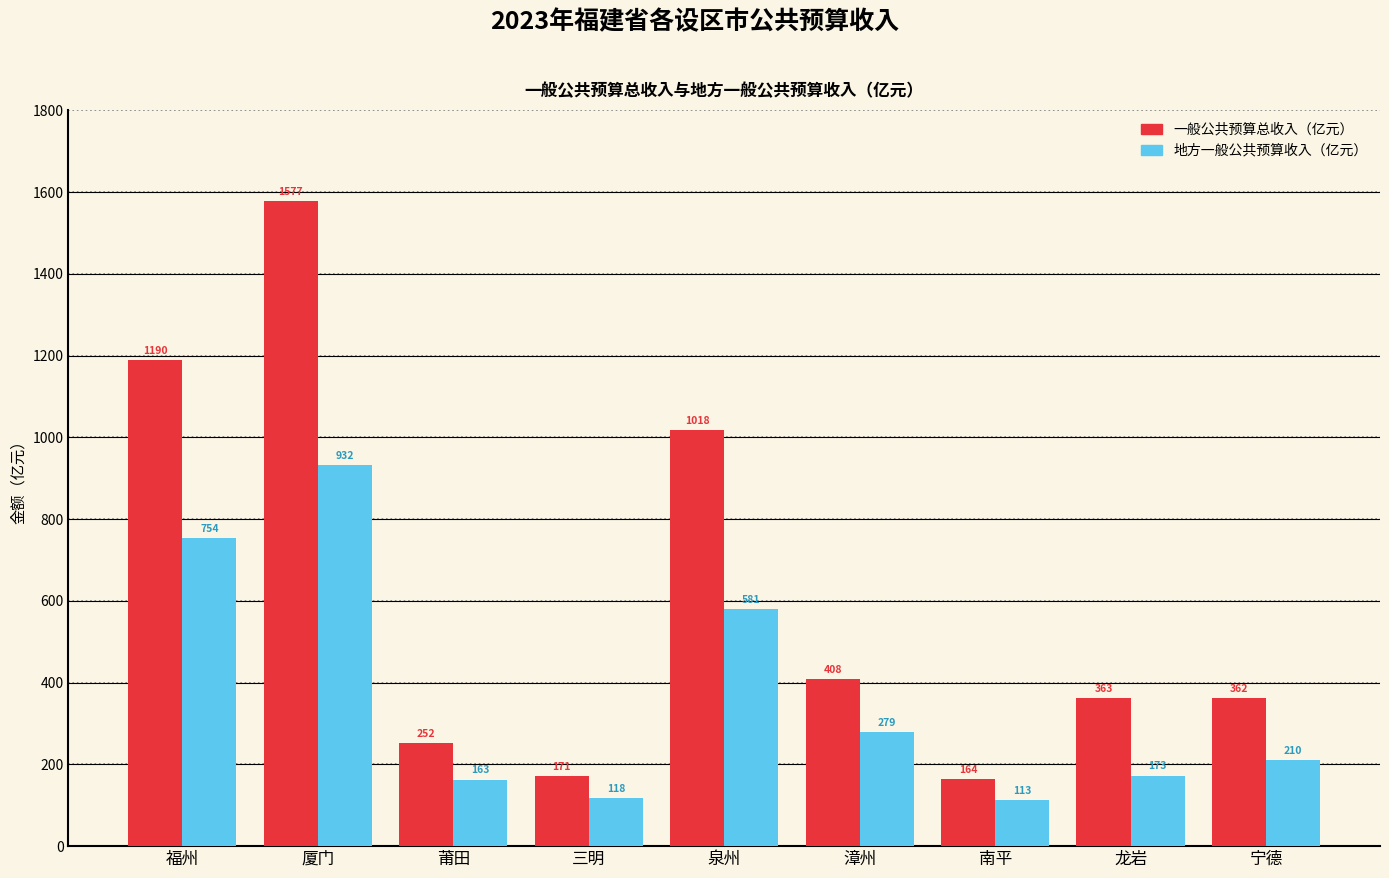

At which label does 地方一般公共预算收入（亿元） reach its peak?

厦门